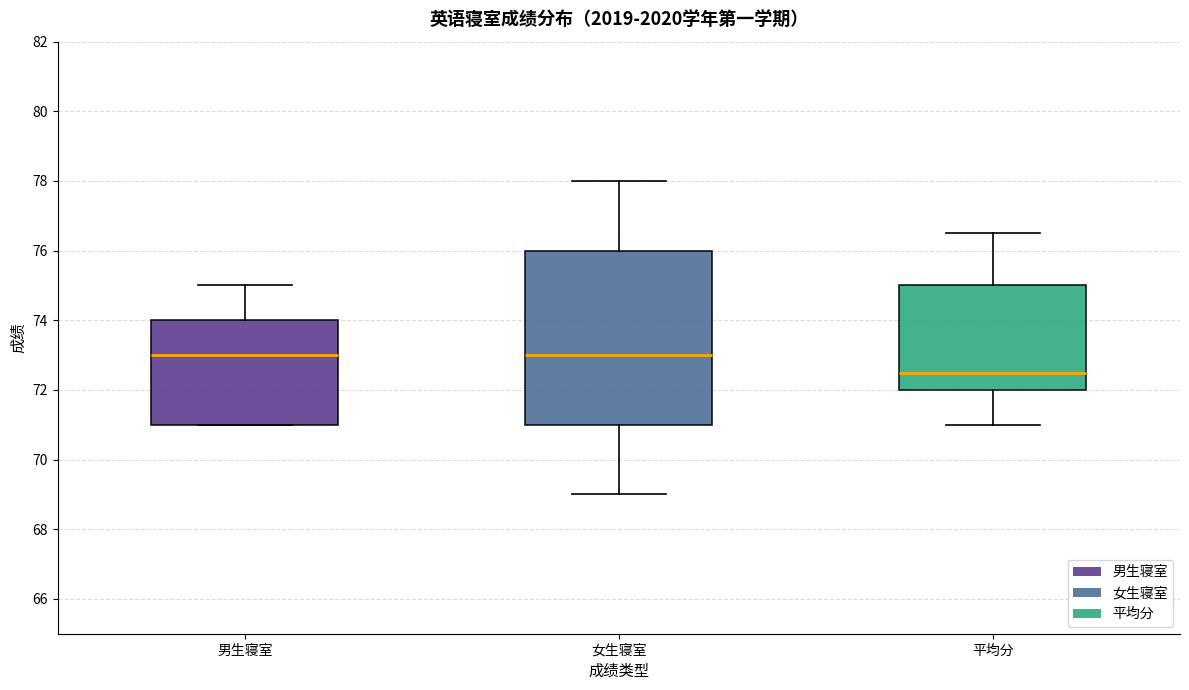

Reading left to right, transcribe this box plot: for each box, give where its median line is, the range the box spans, and where its two whiskers end, as read against the y-axis. The values are not printed on the chart, so give them approximately, as read against the axis.

男生寝室: median 73.0, box 71.0 to 74.0, whiskers 71.0 to 75.0
女生寝室: median 73.0, box 71.0 to 76.0, whiskers 69.0 to 78.0
平均分: median 72.6, box 72.0 to 75.0, whiskers 71.0 to 76.6